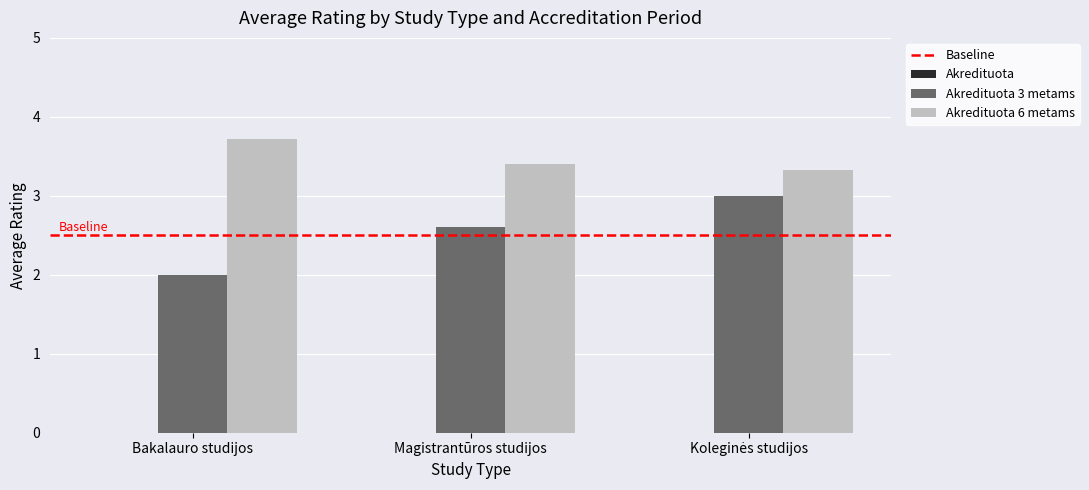

Which series has the largest range (max minus min)?

Akredituota 3 metams